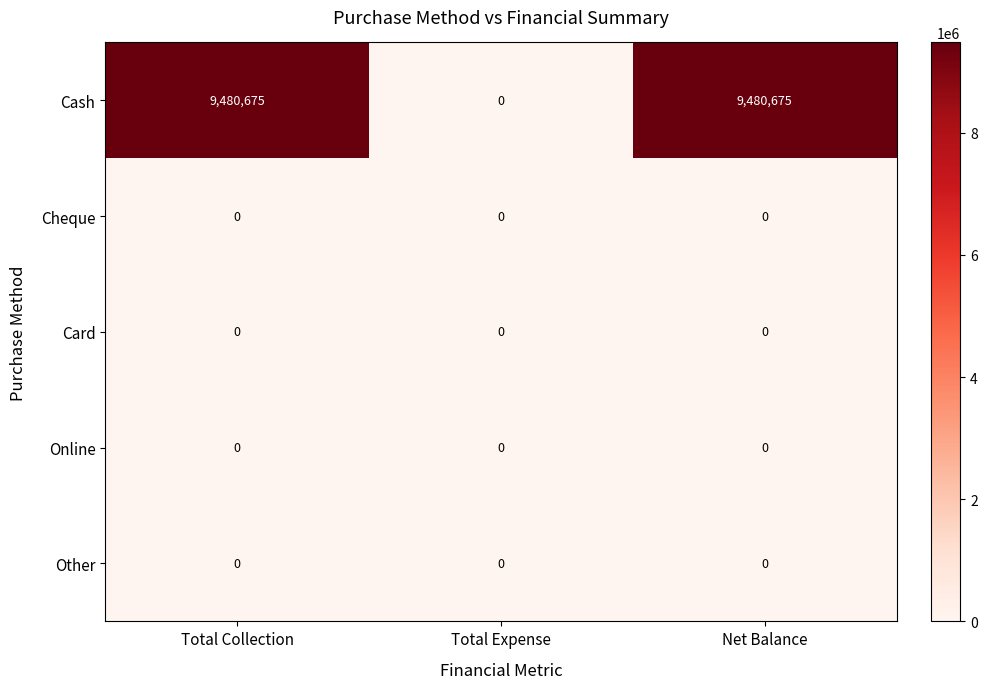

What is the maximum value shown in the chart?

9480675